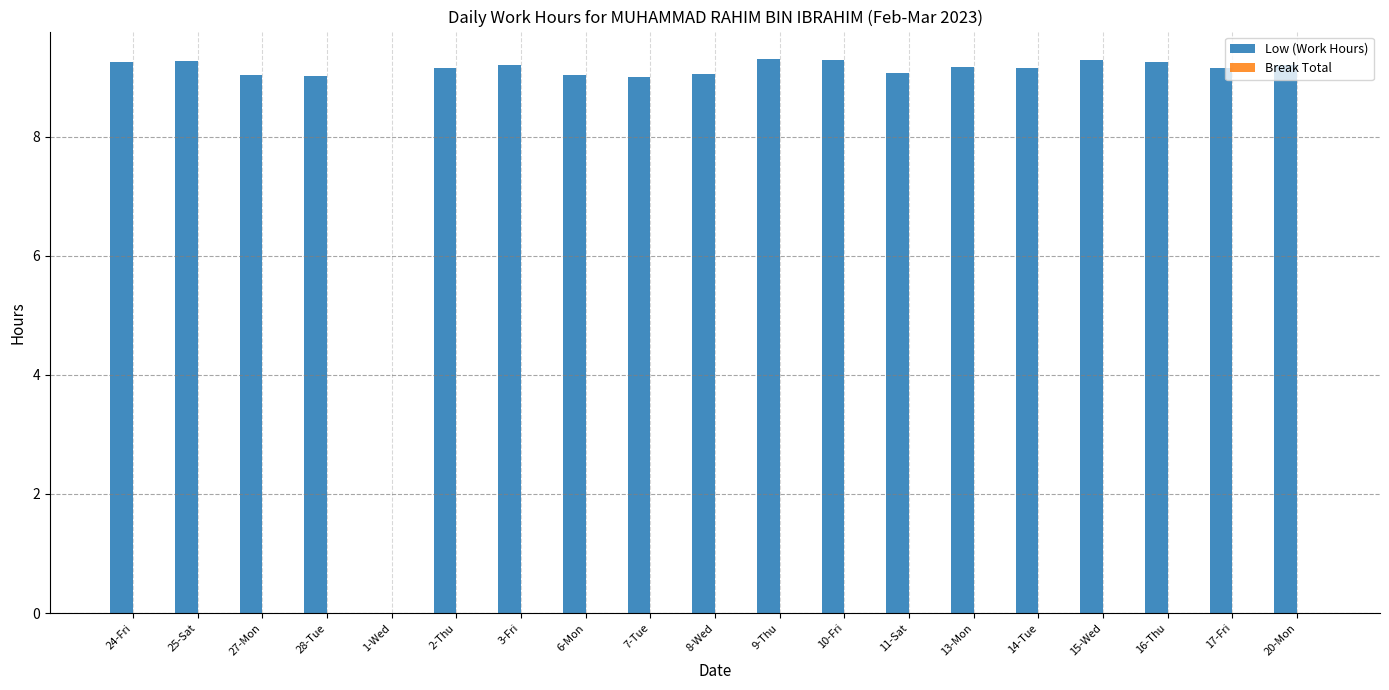

What is the sum of all values?

164.9